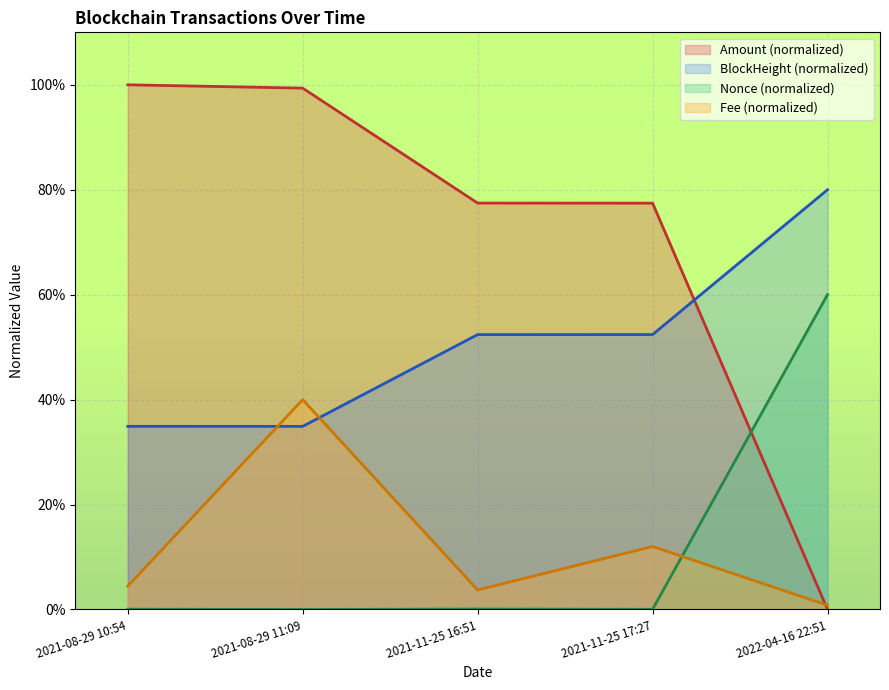

What position from the right is 2022-04-16 22:51?

1